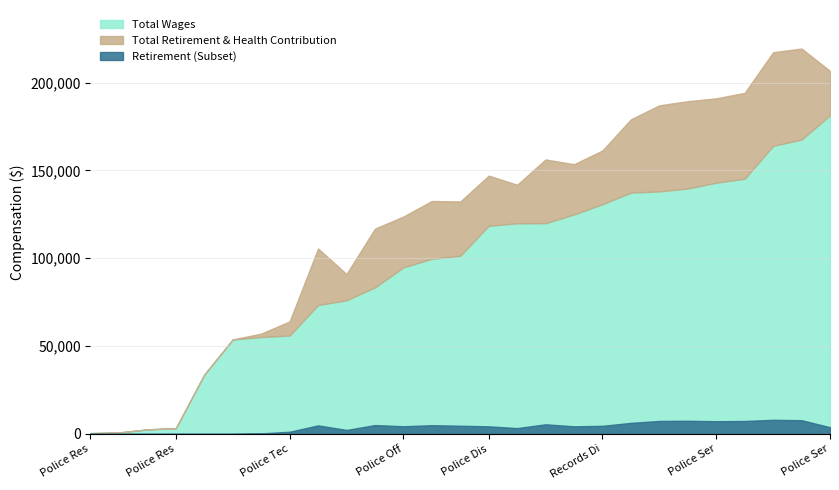

How many interior local peaks does the total_retirement series have?

6